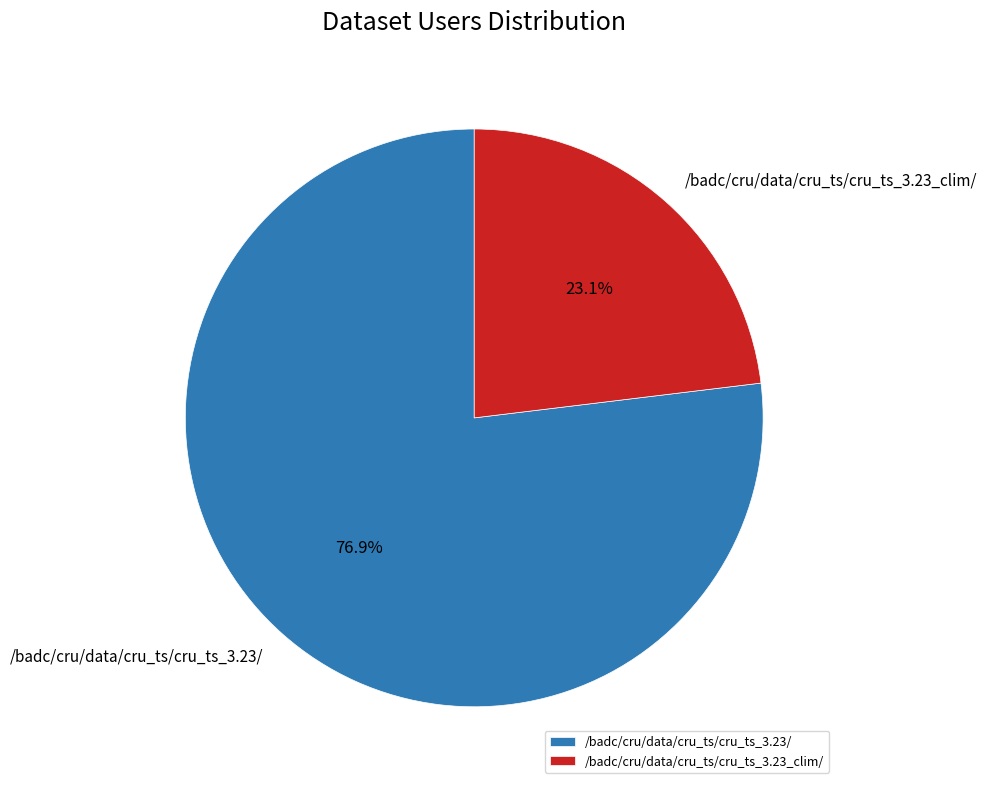

What percentage is the /badc/cru/data/cru_ts/cru_ts_3.23/ slice, to the nearest percent?

77%